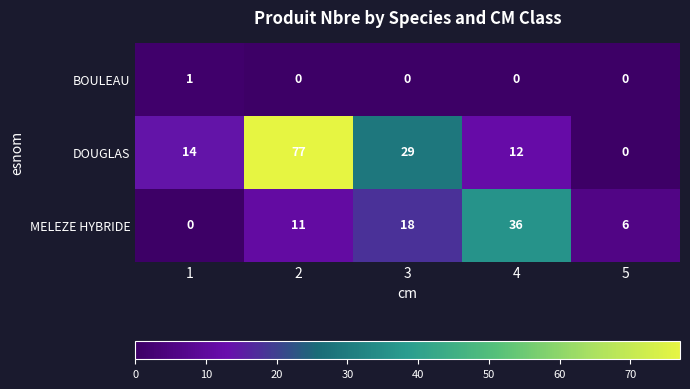

Rank the series by their maximum value, from highest to lowest.

DOUGLAS, MELEZE HYBRIDE, BOULEAU